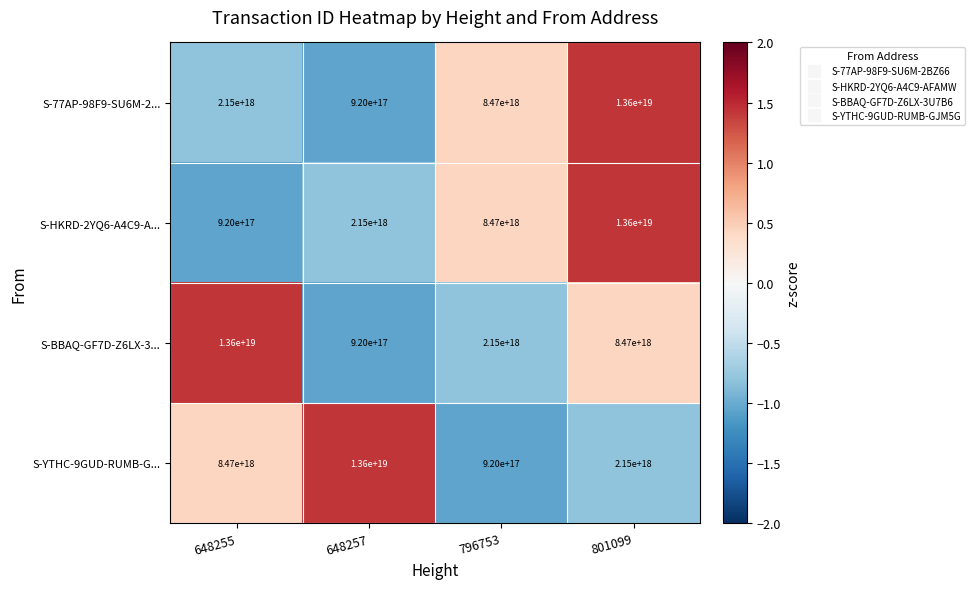

Which series changed the most between 648255 and 801099?

S-HKRD-2YQ6-A4C9-A...